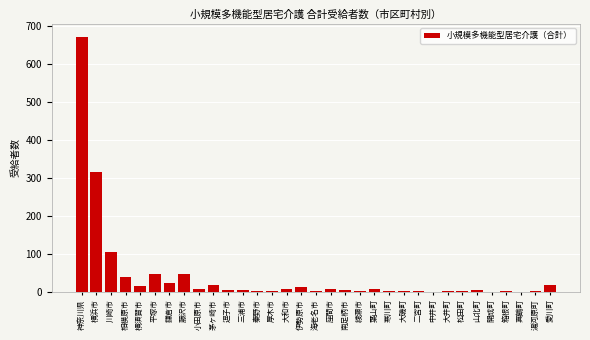

At which category does the chart reach its peak across all series?

神奈川県